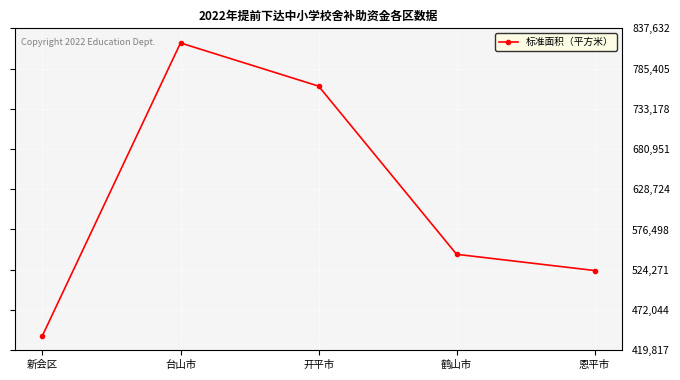

What is the label of the 5th point from the right?

新会区